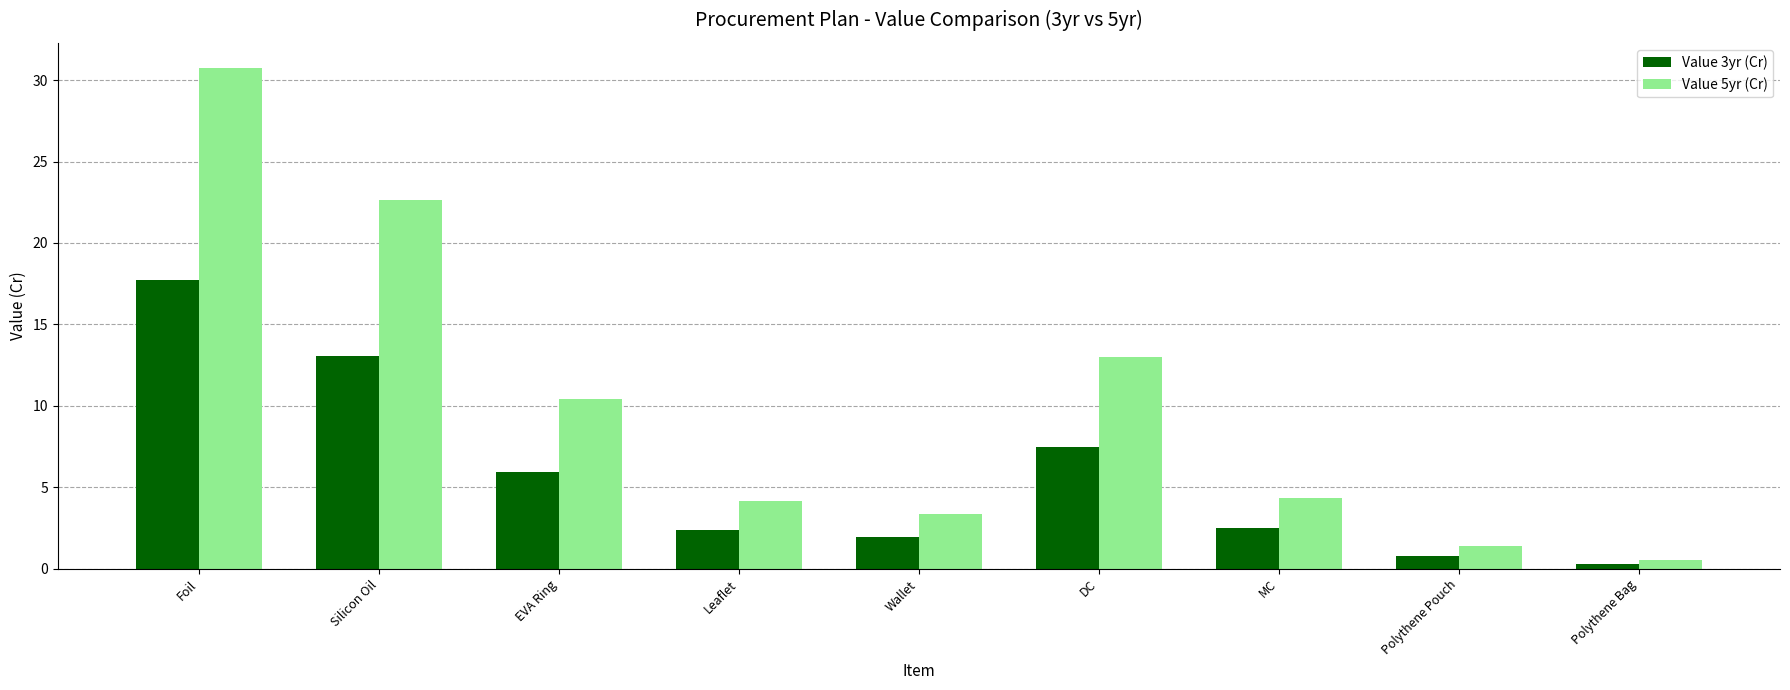

What is the difference between the maximum and minimum values in the Value 3yr (Cr) series?

17.4